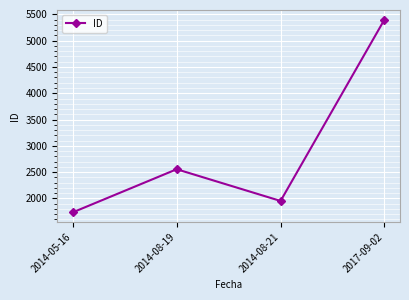

At which label is the value closest to 3568?

2014-08-19